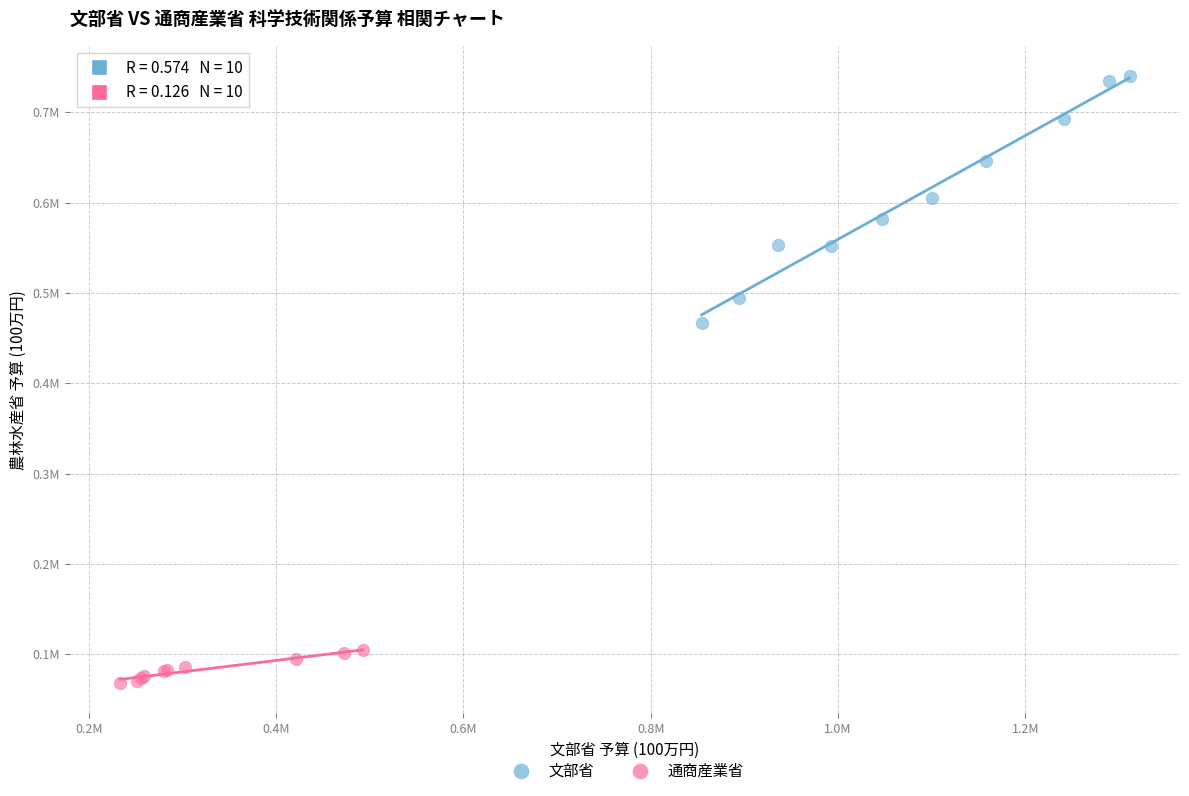

What are all the series names shown in the legend?

文部省, 通商産業省